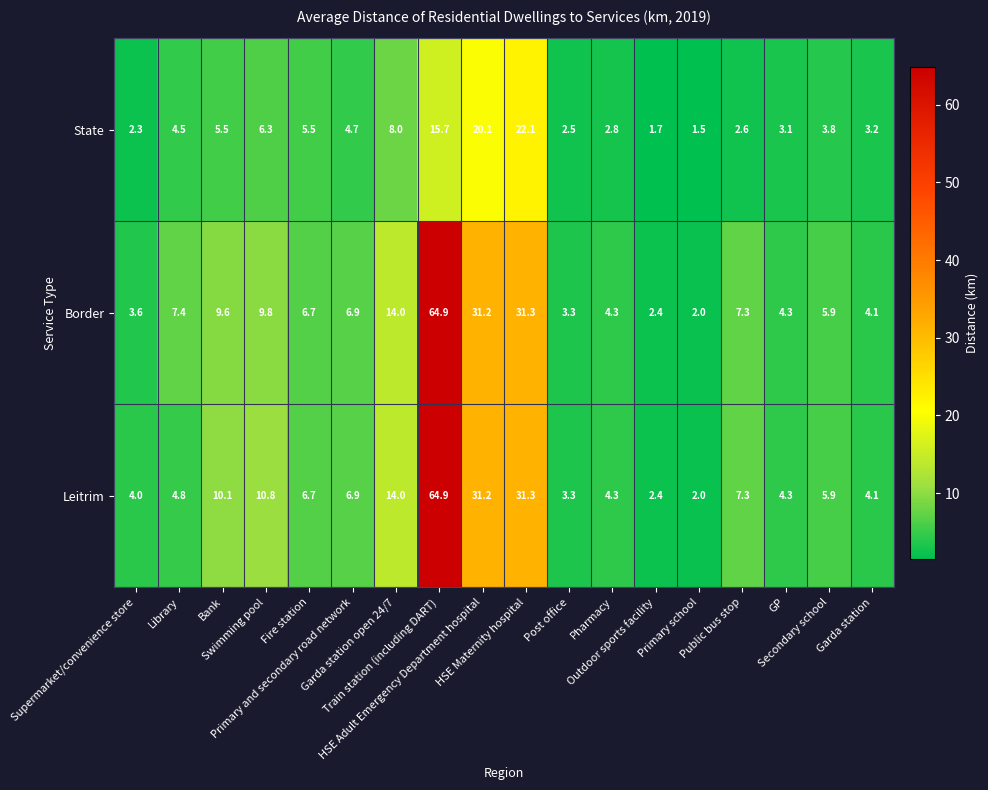

How many distinct data groups are displayed?

3